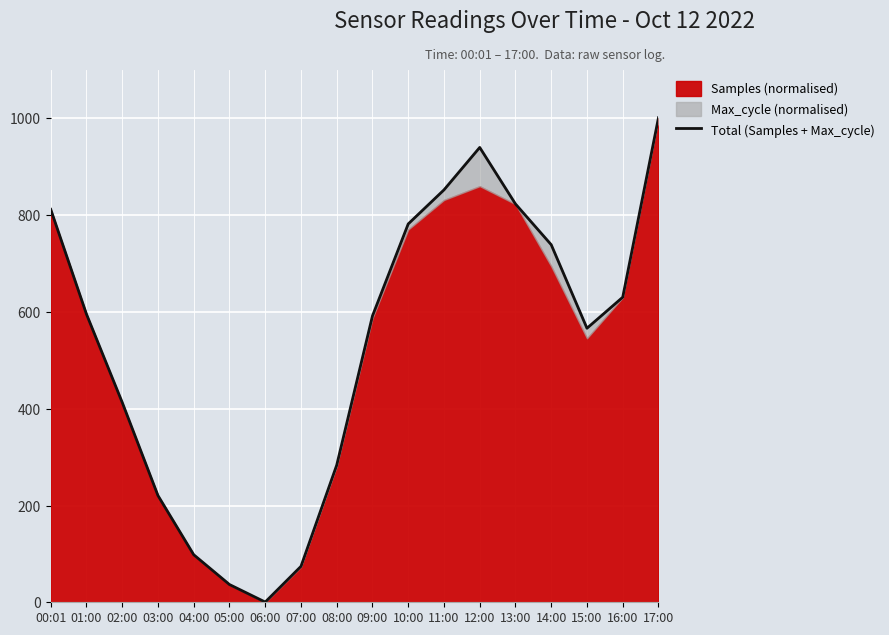

What is the minimum value shown in the chart?

0.5